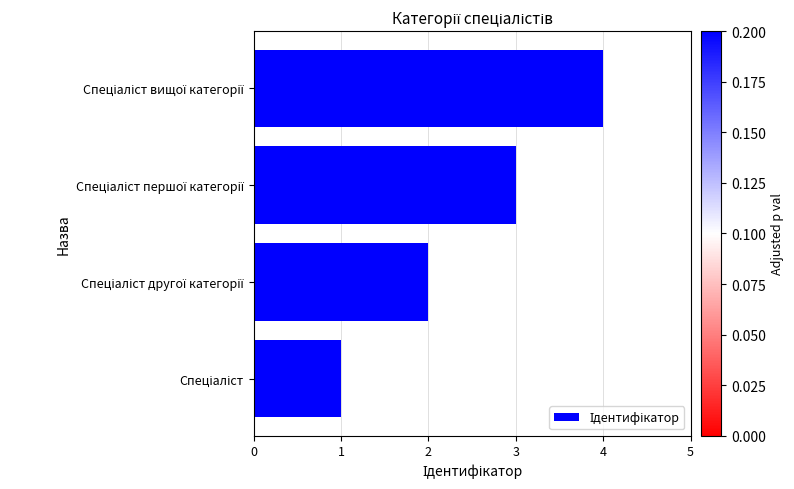

What is the minimum value shown in the chart?

1